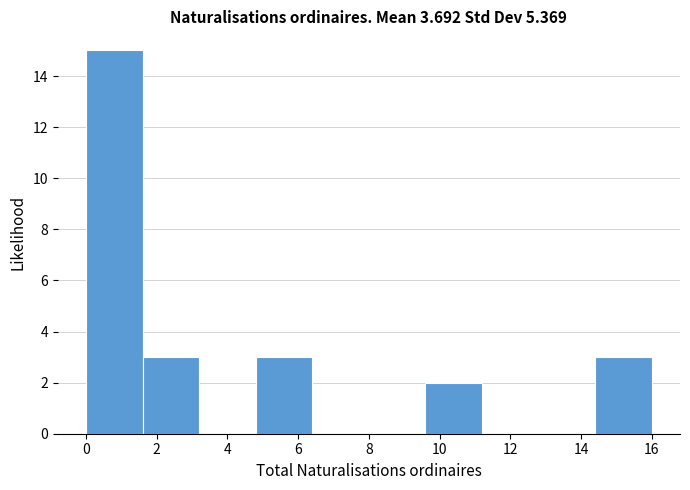

What is the height of the bar covering 1.6 to 3.2 on the x-axis? The values are not printed on the chart, so give them approximately, as read against the axis.

3